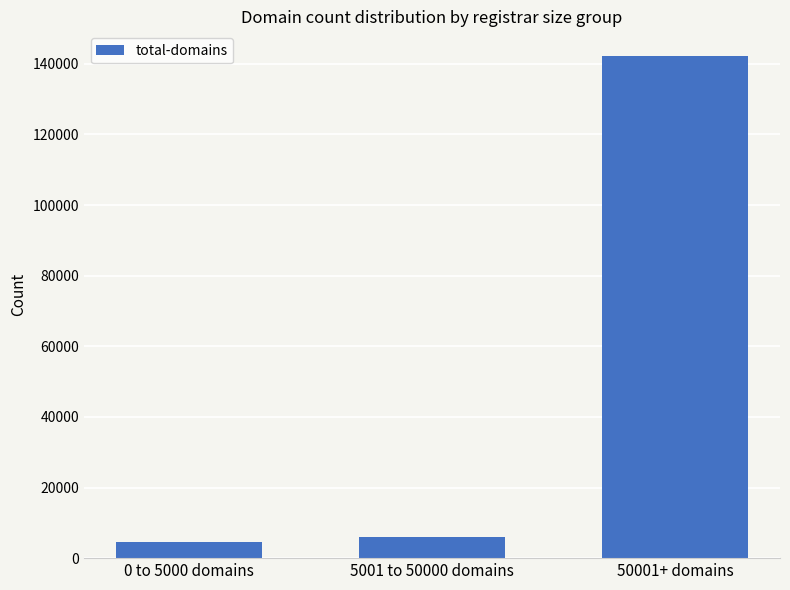

Are the bars horizontal?

No